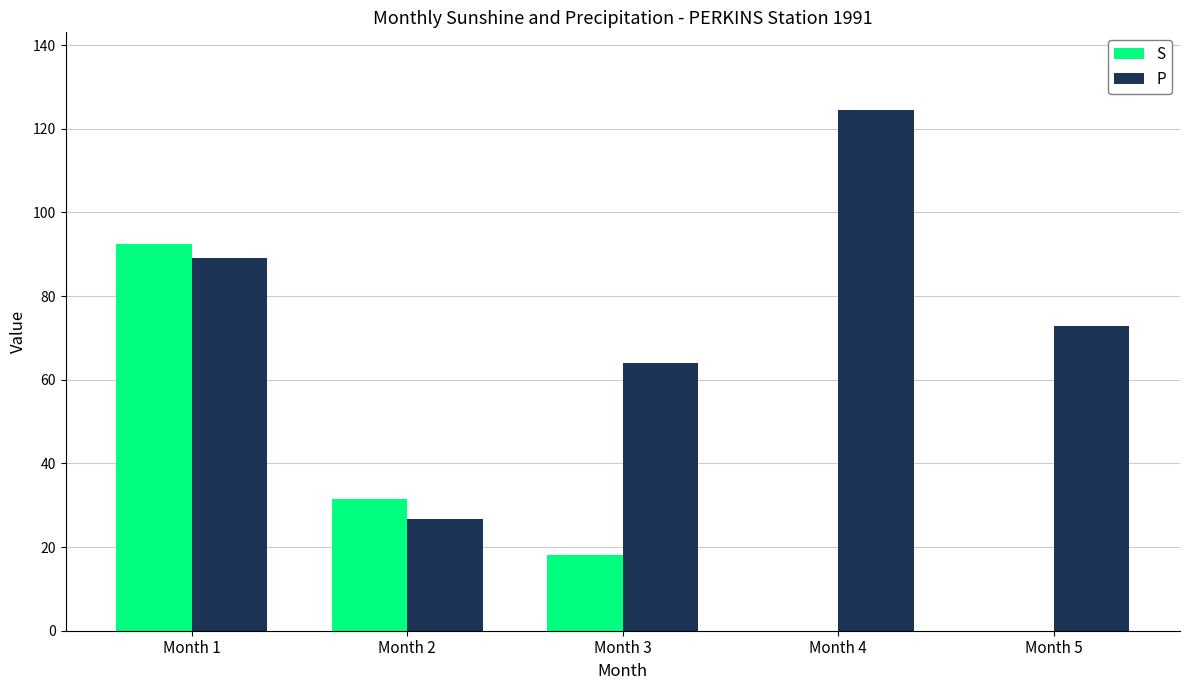

Is the value of S at Month 5 greater than the value of P at Month 4?

No